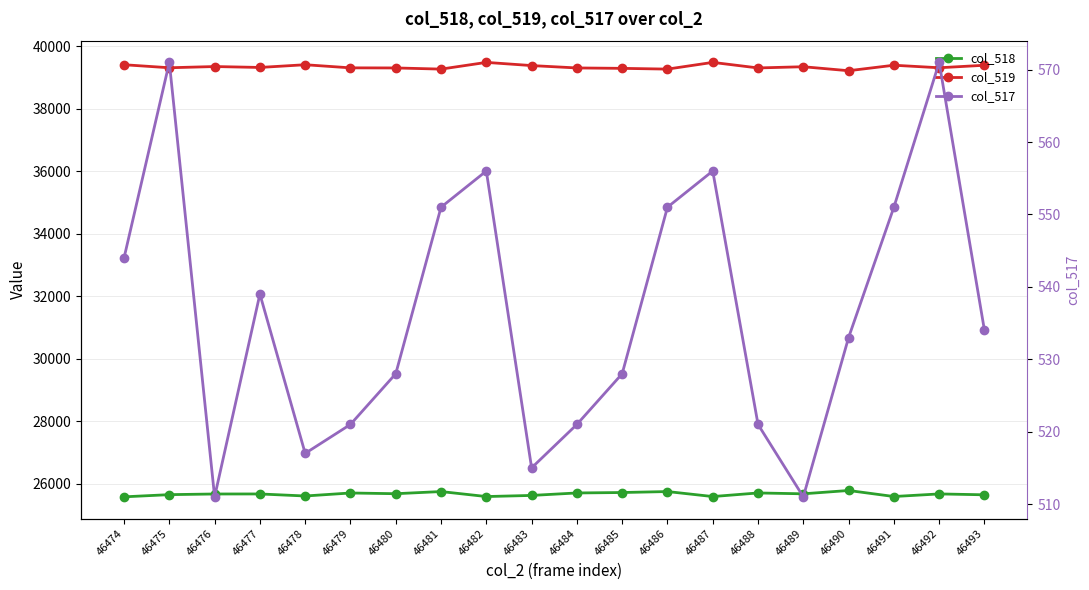

Rank the categories by col_517 value from highest to lowest.

46475, 46492, 46482, 46487, 46481, 46486, 46491, 46474, 46477, 46493, 46490, 46480, 46485, 46479, 46484, 46488, 46478, 46483, 46476, 46489